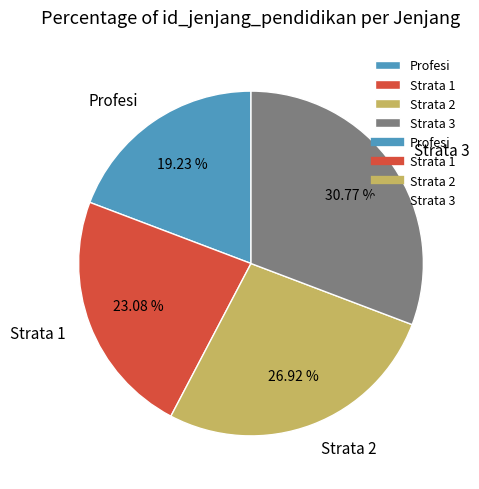

To the nearest percent, what is the difference between the largest and smallest slice percentages?

12%